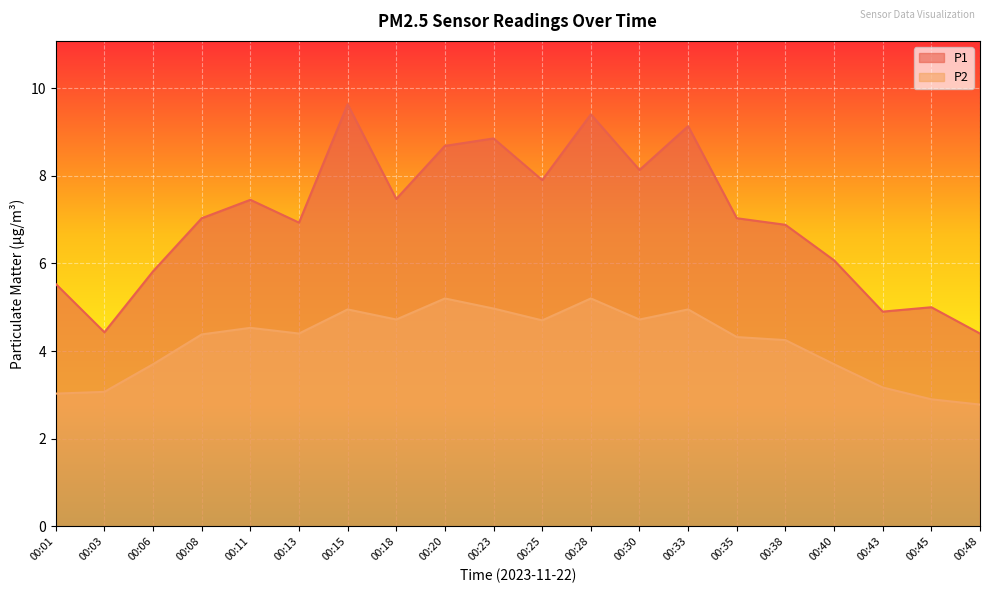

The value of P1 at 00:43 is 4.9. True or false?

True